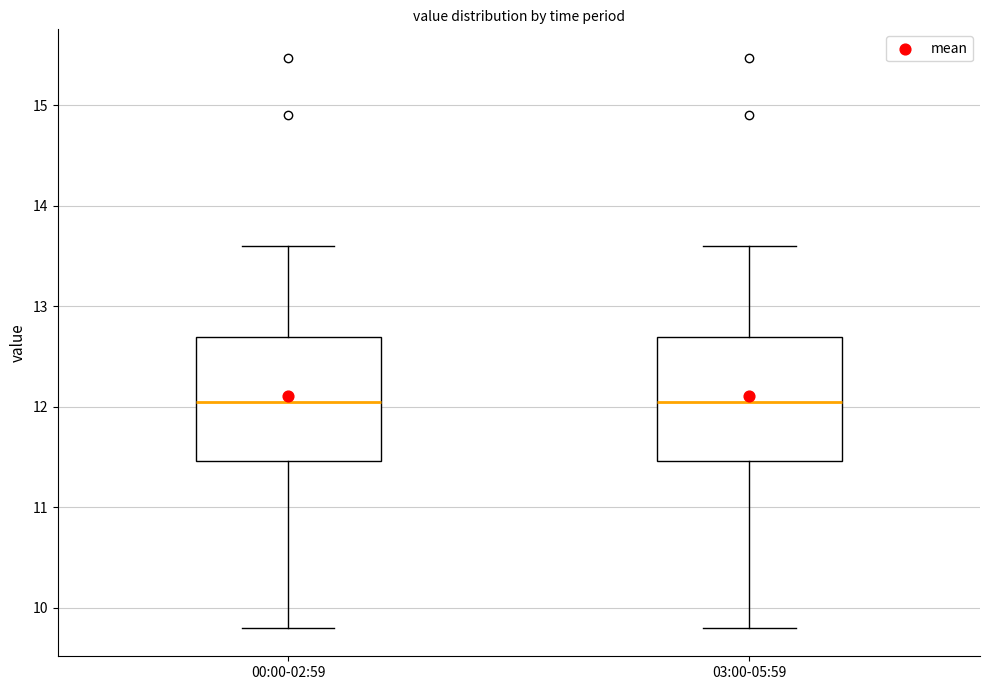

Reading left to right, read every box against the y-axis: the position of its median line, the range the box covers, and the ends of its whiskers. The values are not printed on the chart, so give them approximately, as read against the axis.

00:00-02:59: median 12.1, box 11.5 to 12.7, whiskers 9.8 to 13.6
03:00-05:59: median 12.1, box 11.5 to 12.7, whiskers 9.8 to 13.6